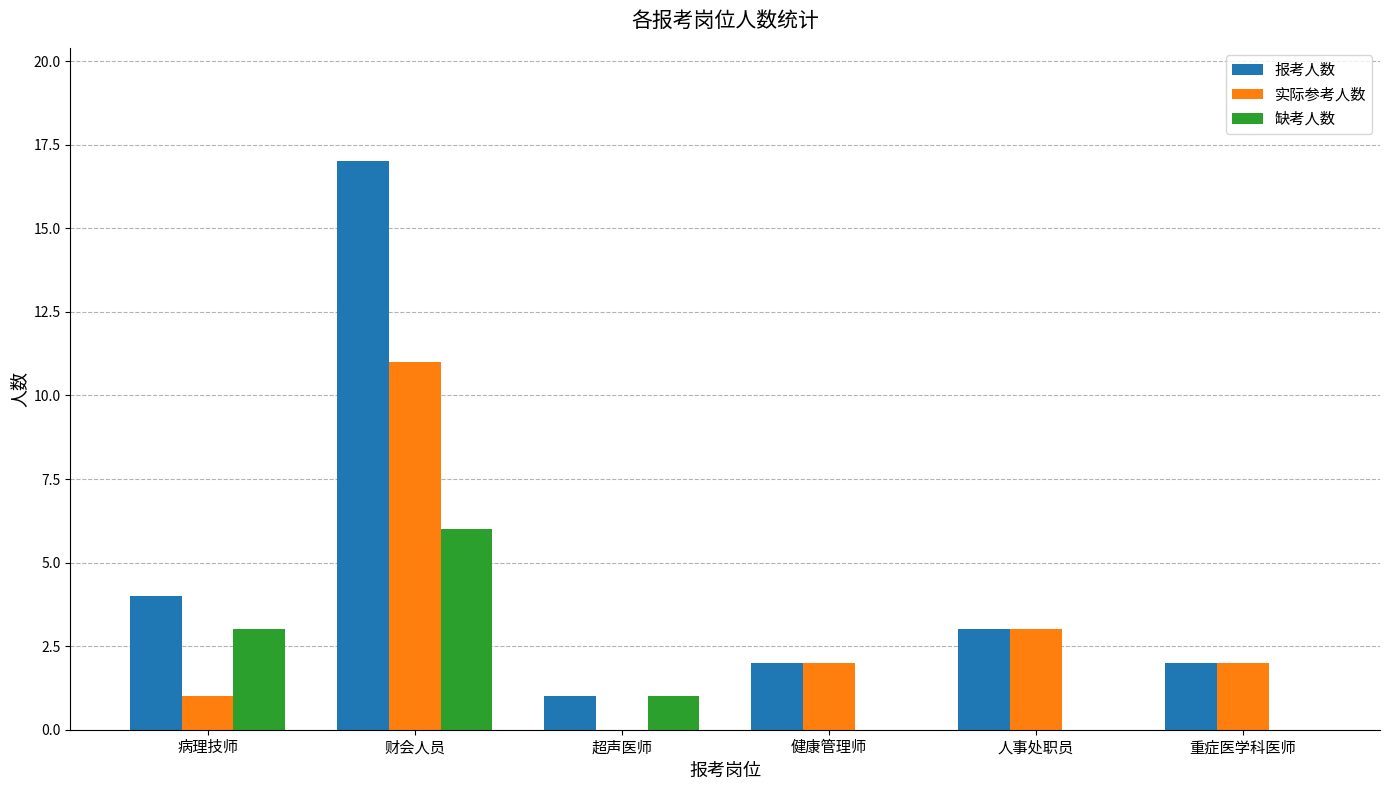

What is the spread (max minus min) of values at 财会人员?

11